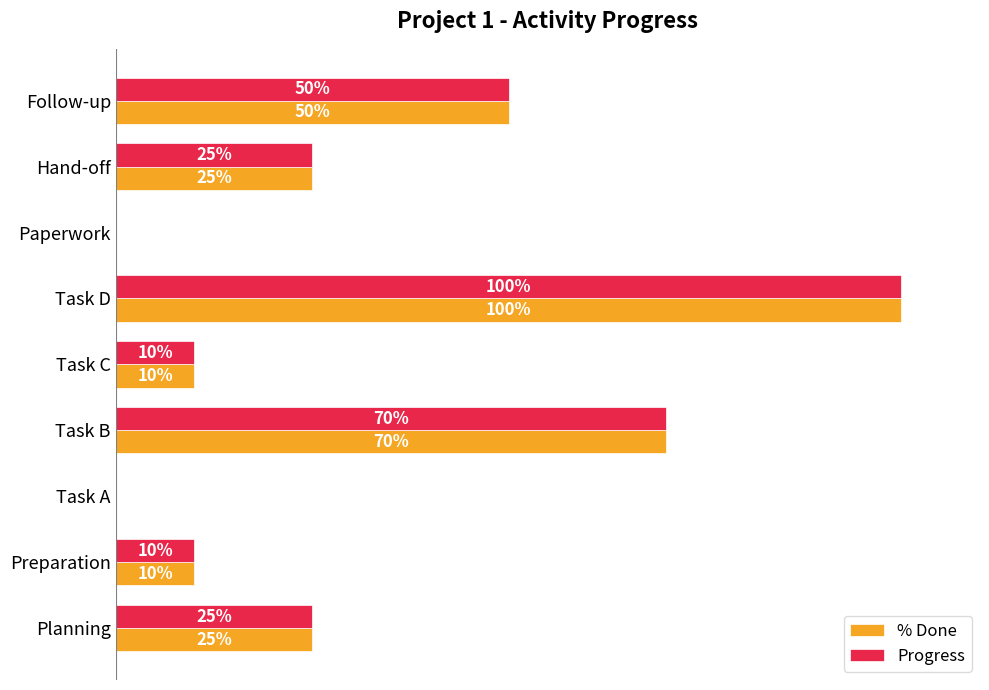

What are all the series names shown in the legend?

% Done, Progress